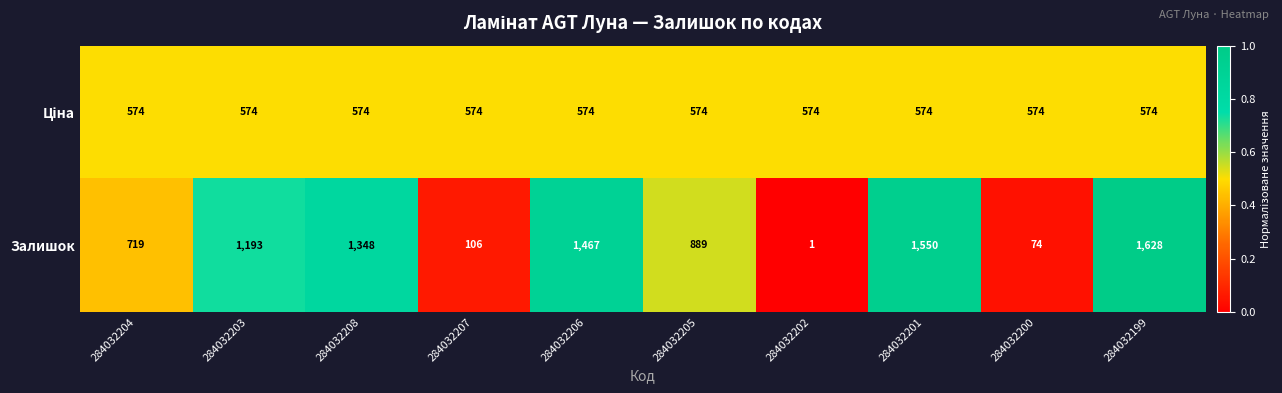

What is the average value of the Залишок series?

898